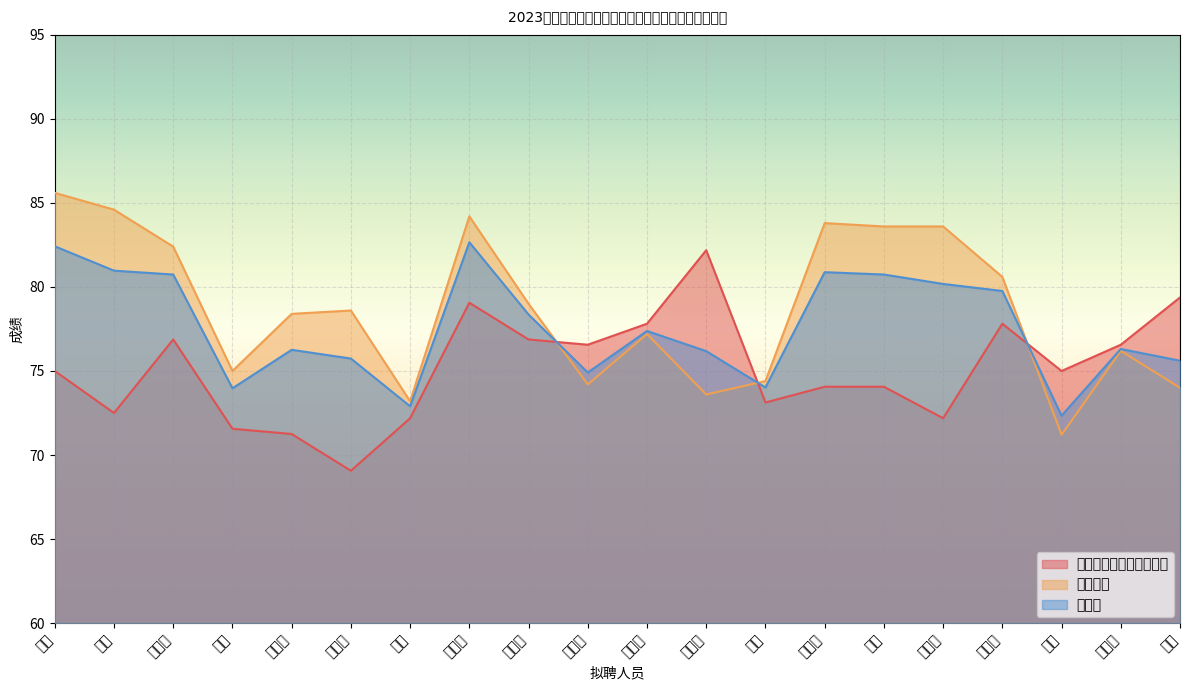

Which series has the largest range (max minus min)?

面试成绩